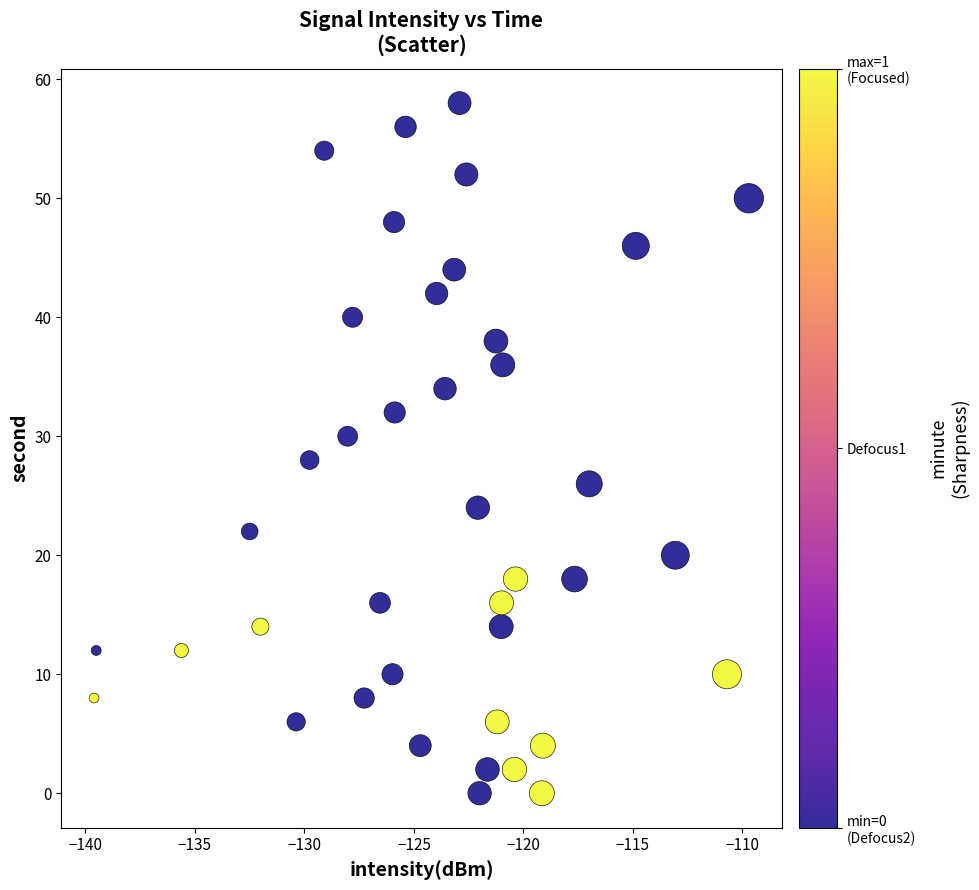

What is the range of Y values (max minus min)?

58